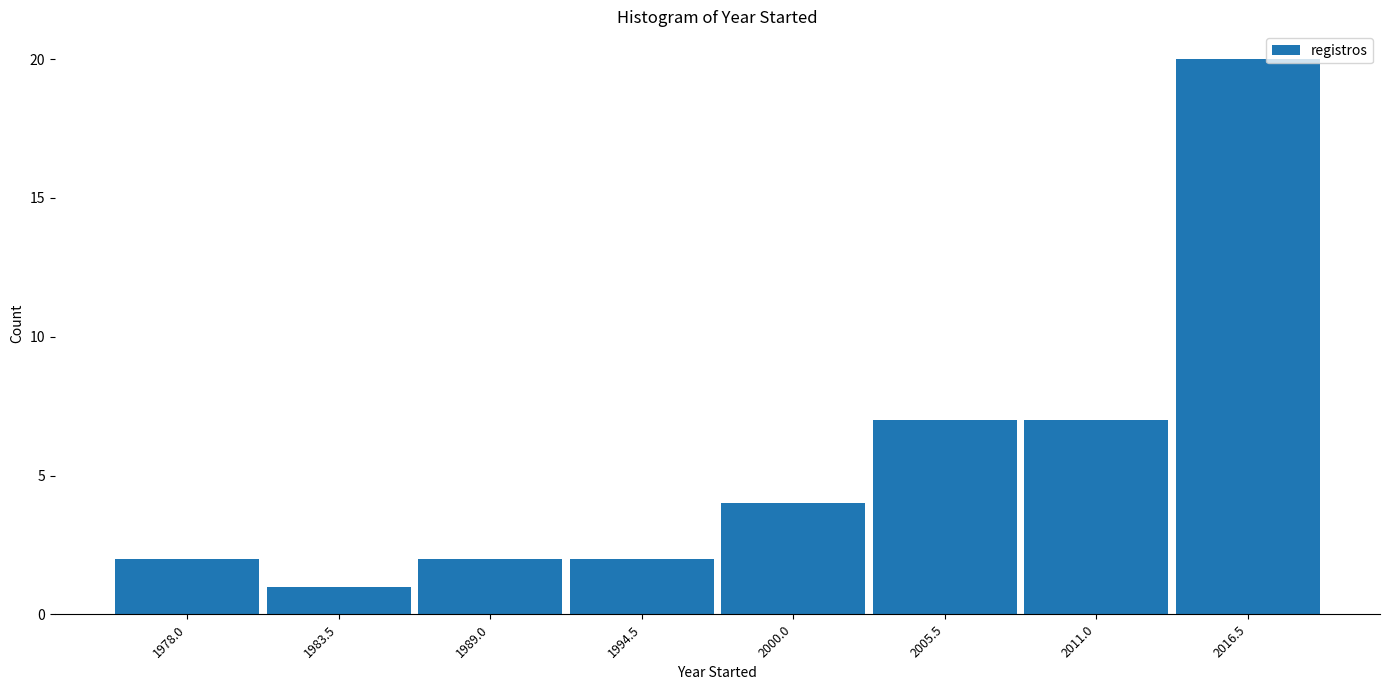

Reading left to right, what are all the values shown in this chart?

1978.0=2	1983.5=1	1989.0=2	1994.5=2	2000.0=4	2005.5=7	2011.0=7	2016.5=20